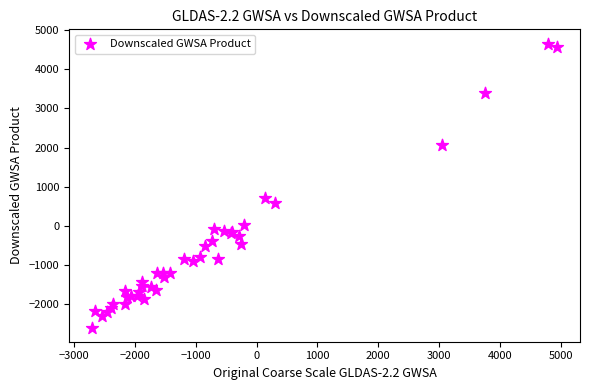

What Y value in the scatter plot is closest to 1032?

703.3